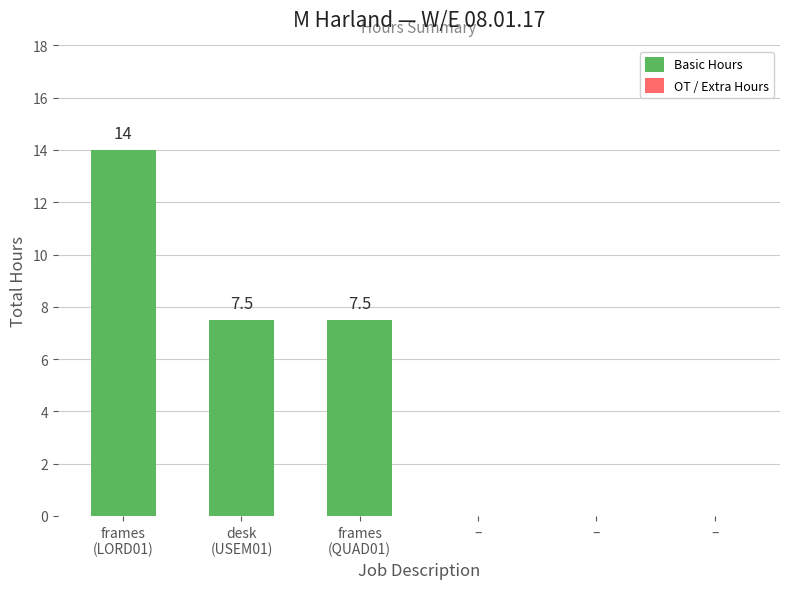

How many series are shown in this chart?

1